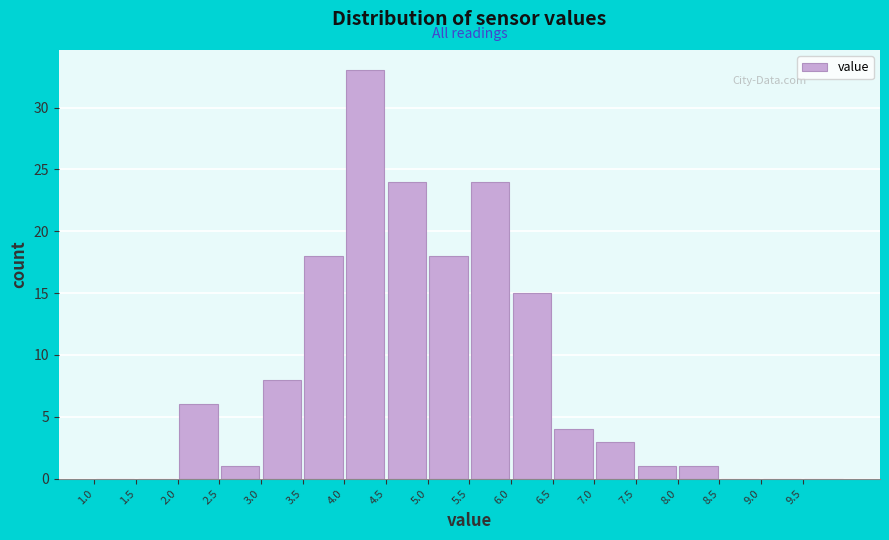

Reading left to right, list every bar in this chart as the range it spans on the x-axis followed by its height. The values are not printed on the chart, so give them approximately, as read against the axis.

1.0 to 1.5: 0
1.5 to 2.0: 0
2.0 to 2.5: 6
2.5 to 3.0: 1
3.0 to 3.5: 8
3.5 to 4.0: 18
4.0 to 4.5: 33
4.5 to 5.0: 24
5.0 to 5.5: 18
5.5 to 6.0: 24
6.0 to 6.5: 15
6.5 to 7.0: 4
7.0 to 7.5: 3
7.5 to 8.0: 1
8.0 to 8.5: 1
8.5 to 9.0: 0
9.0 to 9.5: 0
9.5 to 10.0: 0